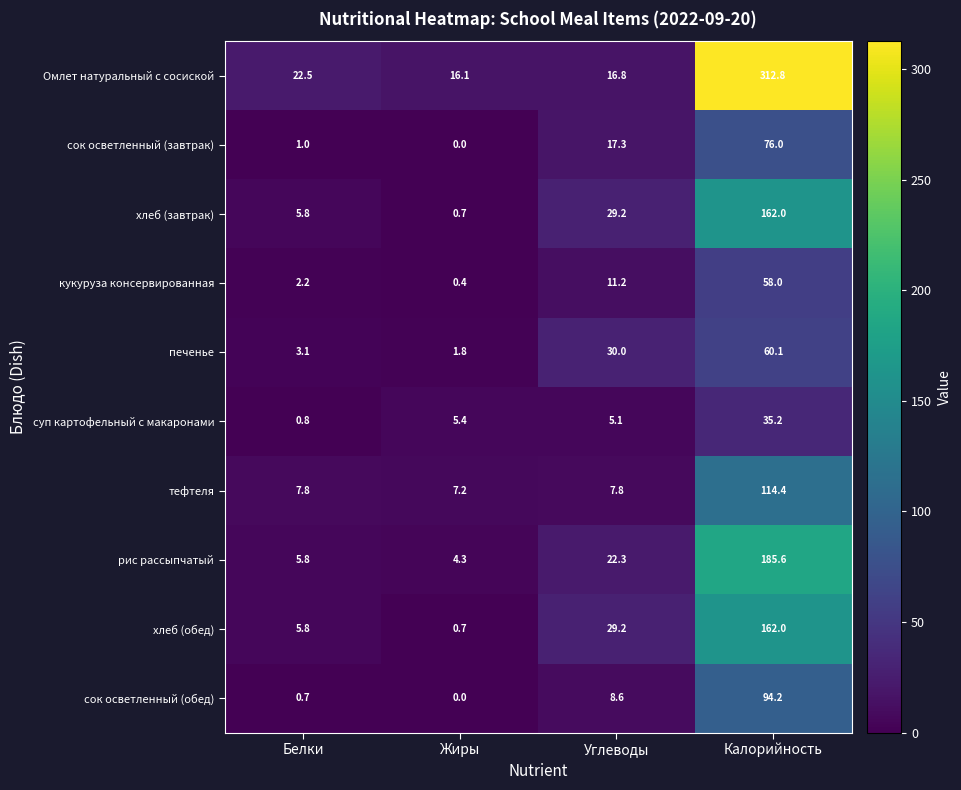

Where does the Омлет натуральный с сосиской series first go above 22?

Белки